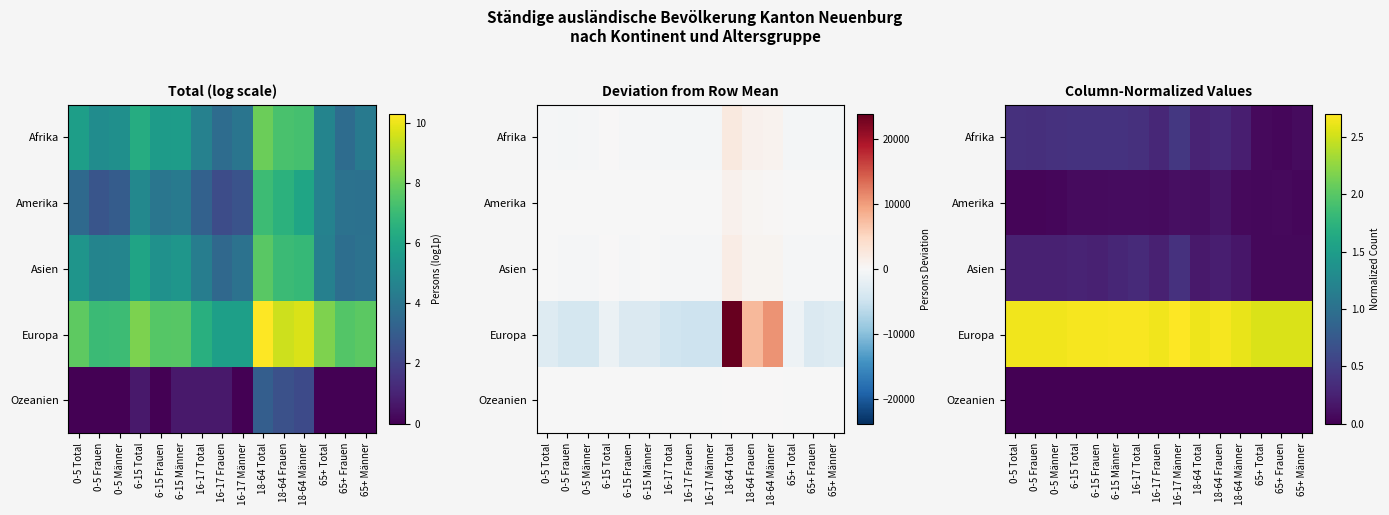

Count the Asien values in the range 0 to 1.

15